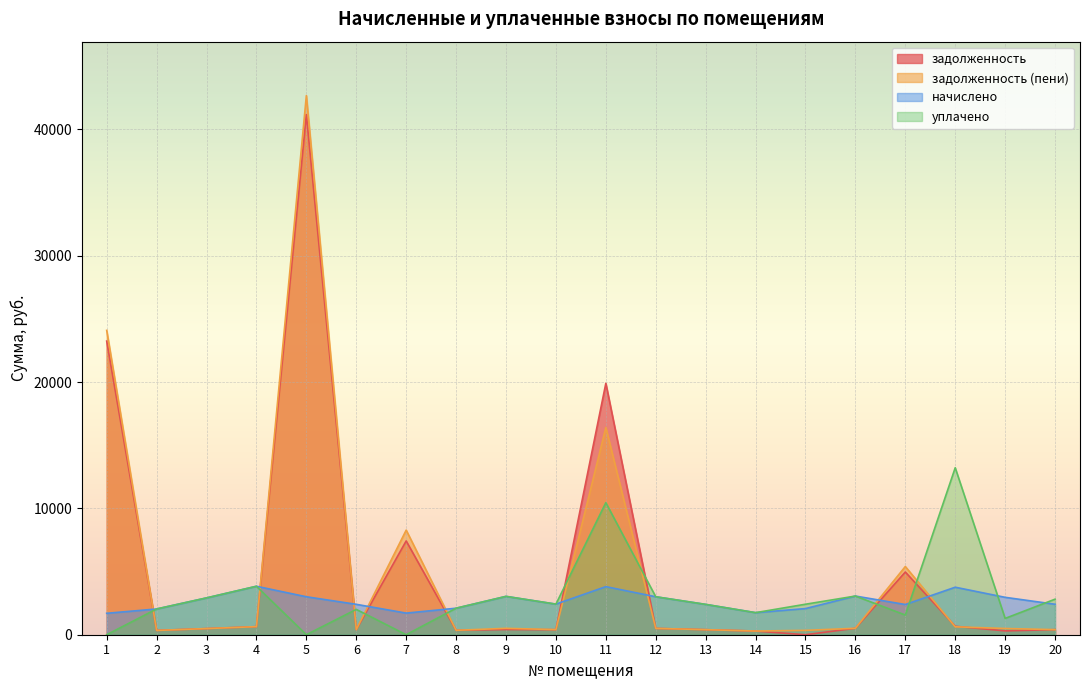

At 5, list the series in order from largest to smallest.

задолженность (пени), задолженность, начислено, уплачено